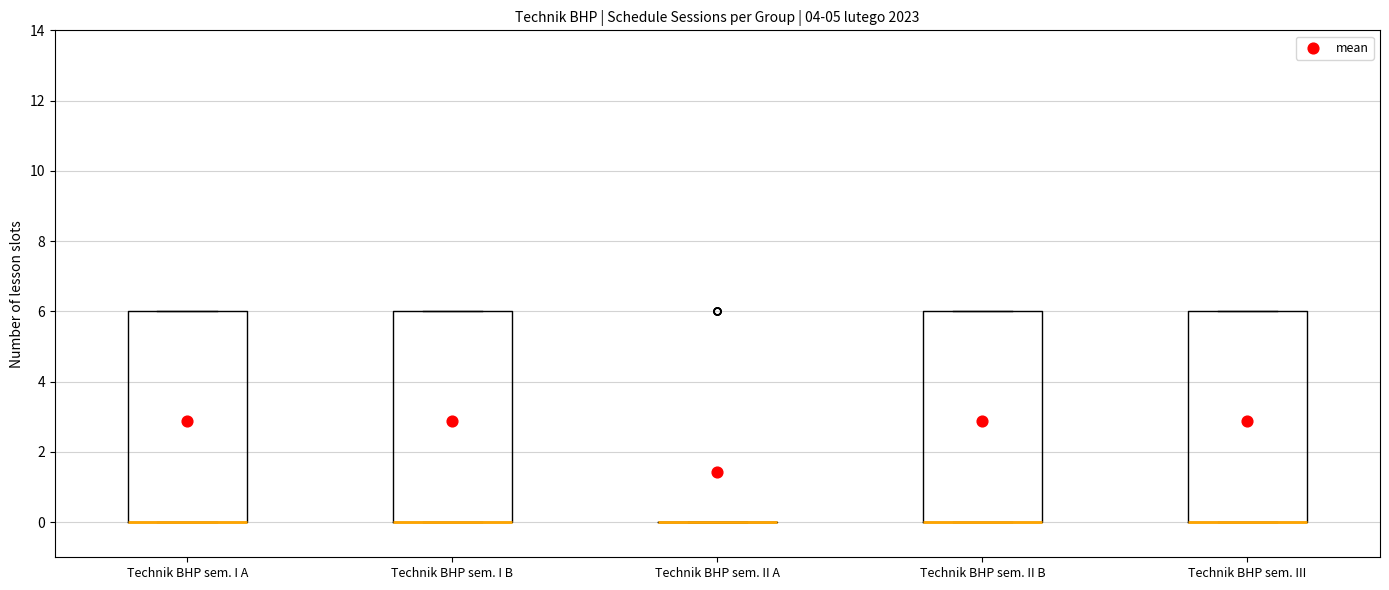

Reading left to right, read every box against the y-axis: the position of its median line, the range the box covers, and the ends of its whiskers. The values are not printed on the chart, so give them approximately, as read against the axis.

Technik BHP sem. I A: median 0 (drawn on the box's lower edge), box 0 to 6, whiskers 0 to 6
Technik BHP sem. I B: median 0 (drawn on the box's lower edge), box 0 to 6, whiskers 0 to 6
Technik BHP sem. II A: box collapsed to a line at 0, whiskers 0 to 0
Technik BHP sem. II B: median 0 (drawn on the box's lower edge), box 0 to 6, whiskers 0 to 6
Technik BHP sem. III: median 0 (drawn on the box's lower edge), box 0 to 6, whiskers 0 to 6